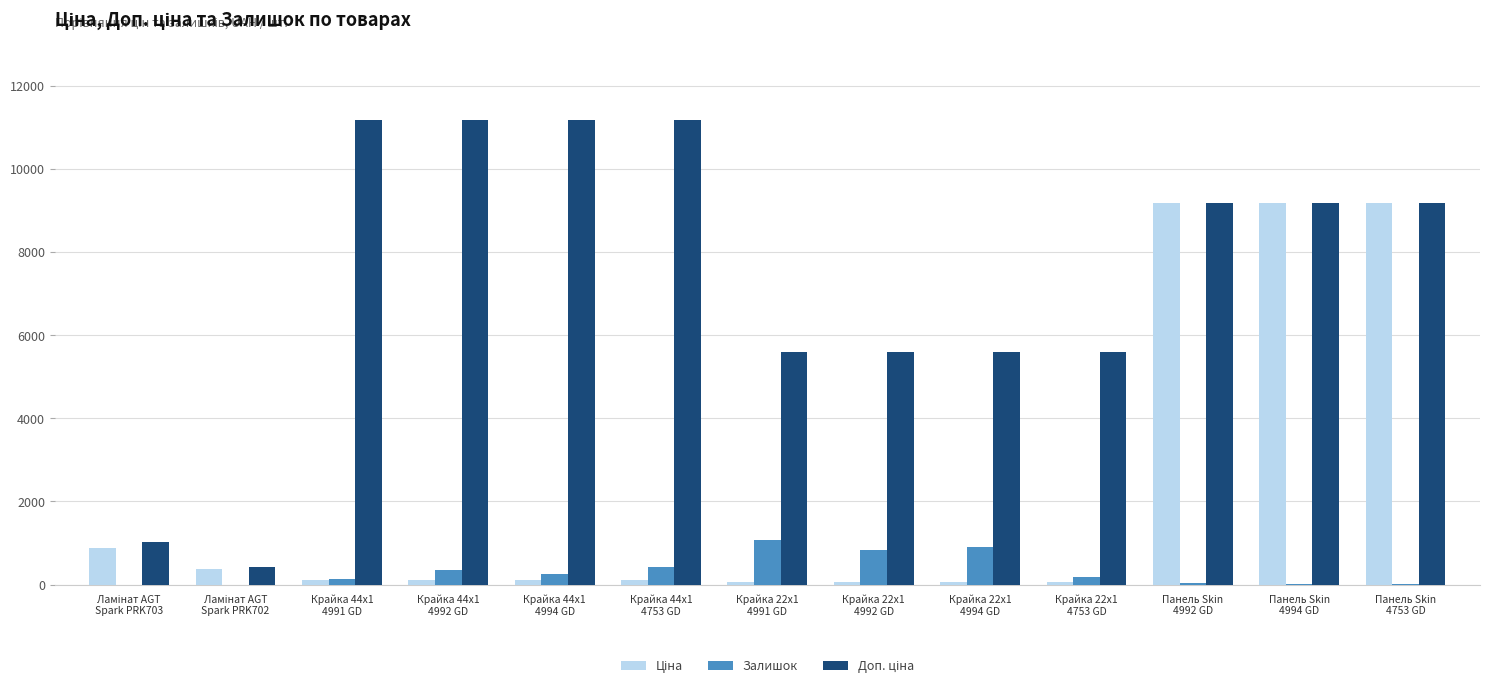

How many groups of bars are there?

13